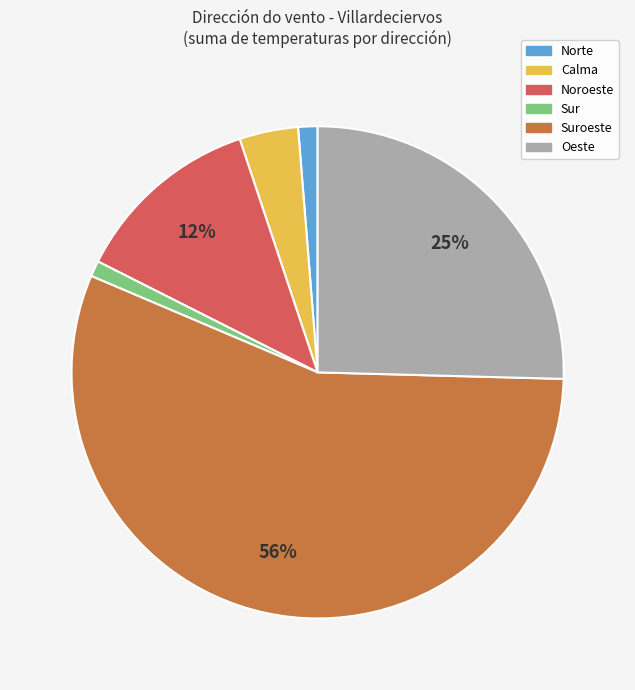

Count the number of slices in the pie.

6